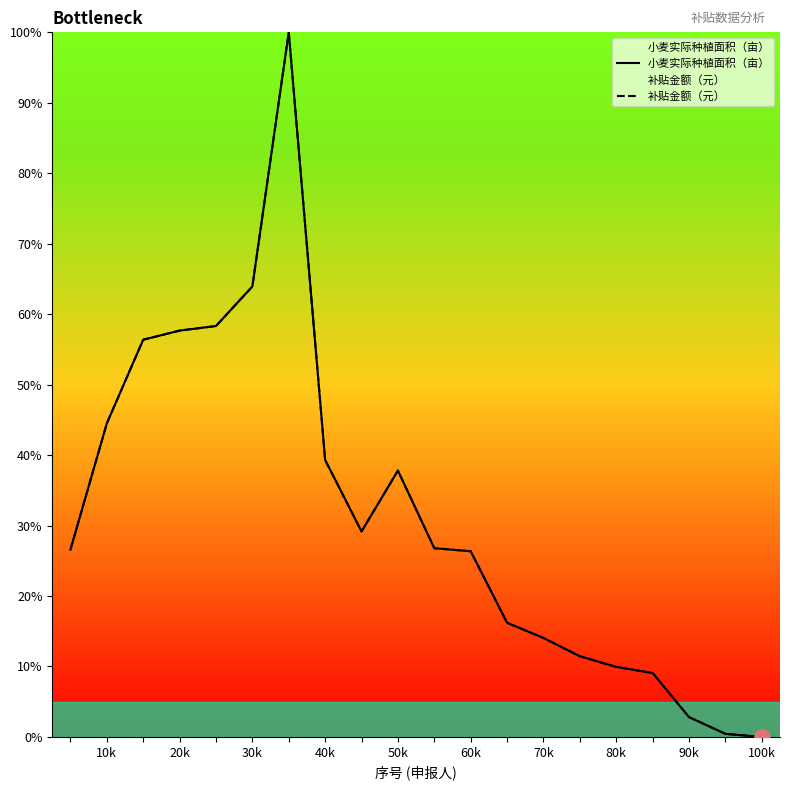

What are all the series names shown in the legend?

小麦实际种植面积（亩）, 补贴金额（元）